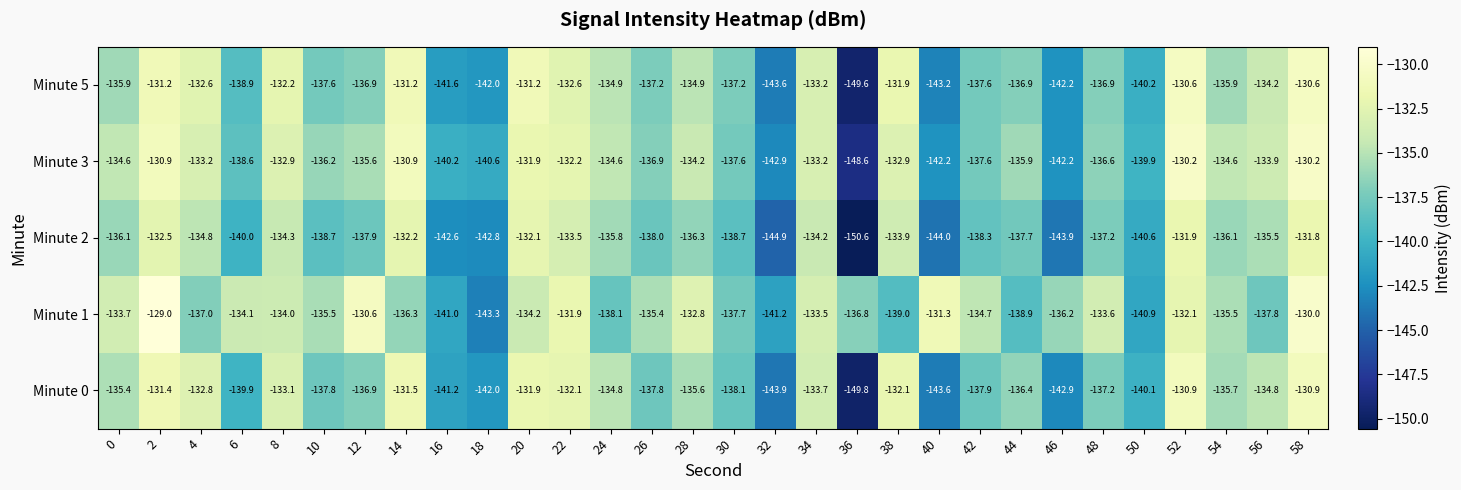

What is the lowest value of the Minute 5 series?

-149.6